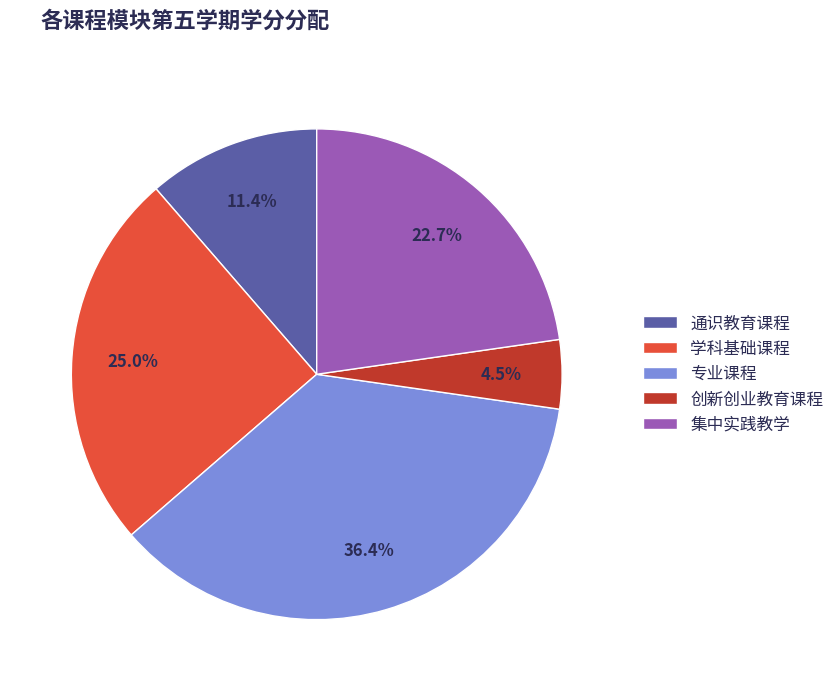

Is there a majority slice in this chart?

No